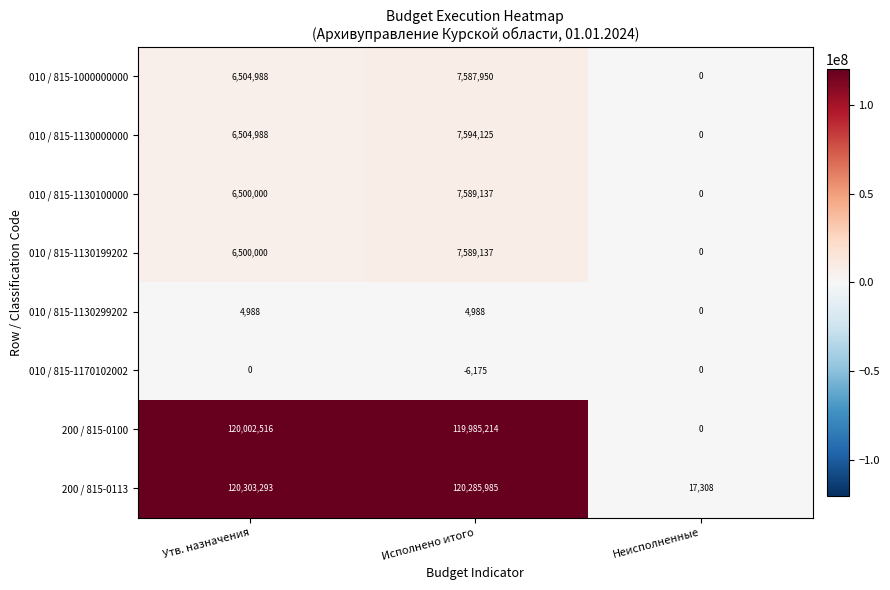

Which category has the lowest value across all series?

Исполнено итого